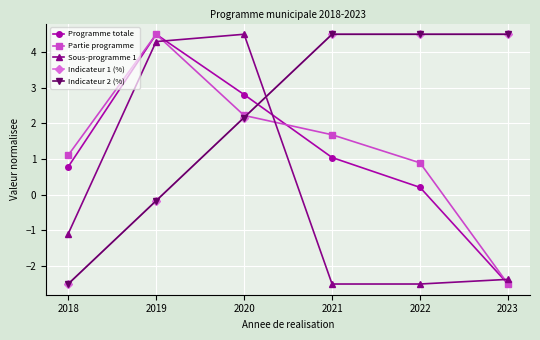

Does the chart have visible grid lines?

Yes